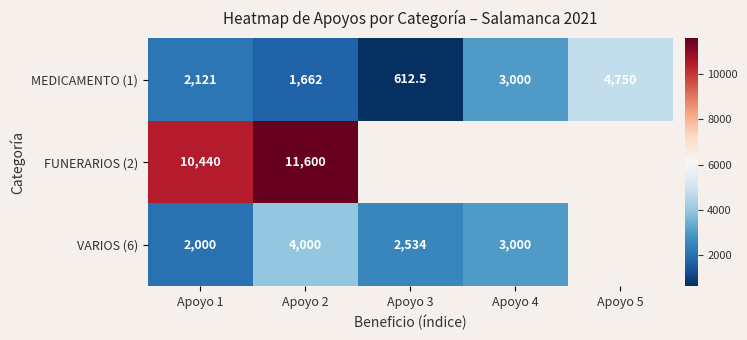

Rank the categories by MEDICAMENTO (1) value from highest to lowest.

Apoyo 5, Apoyo 4, Apoyo 1, Apoyo 2, Apoyo 3